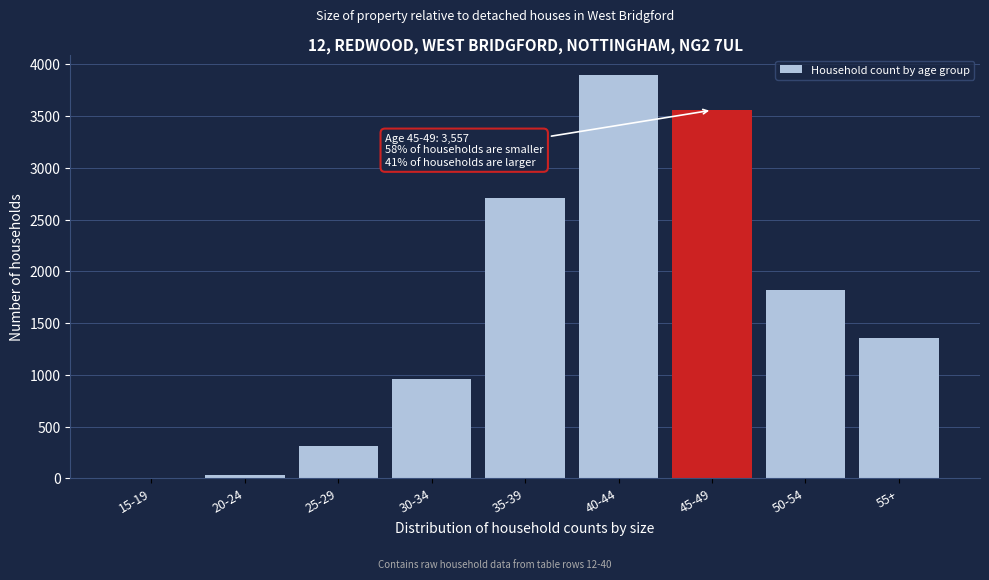

Reading right to left, extract all data points from this chart.

55+=1353	50-54=1816	45-49=3557	40-44=3894	35-39=2709	30-34=961	25-29=314	20-24=34	15-19=4